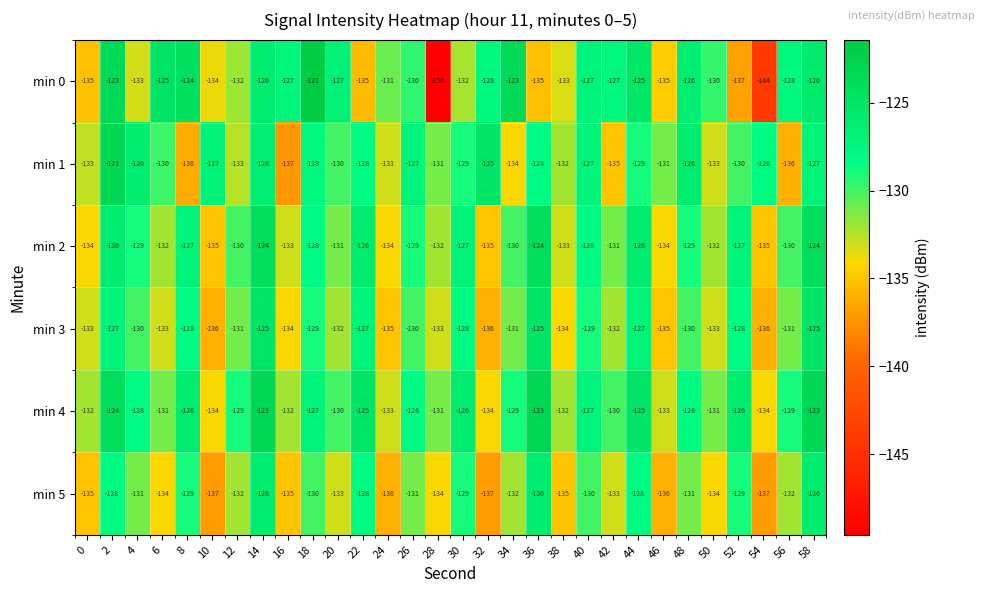

What value does the min 0 series have at 58, to the nearest 5?

-125